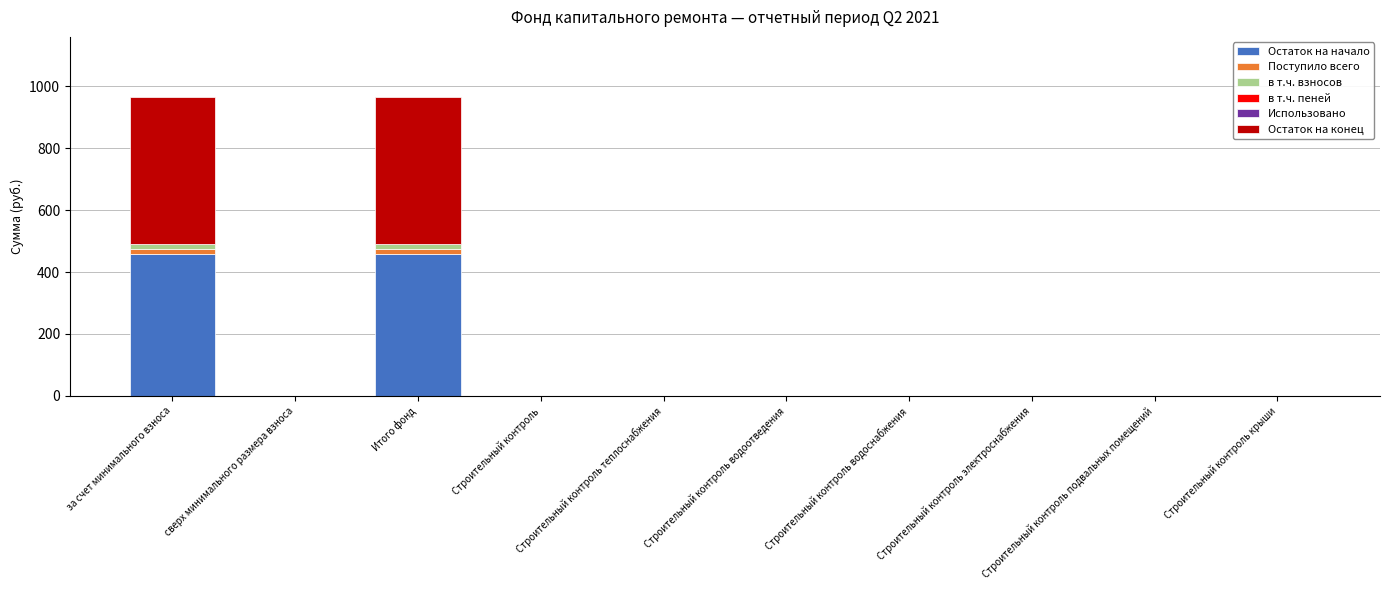

Is it true that Остаток на начало equals 0.0 at сверх минимального размера взноса?

True